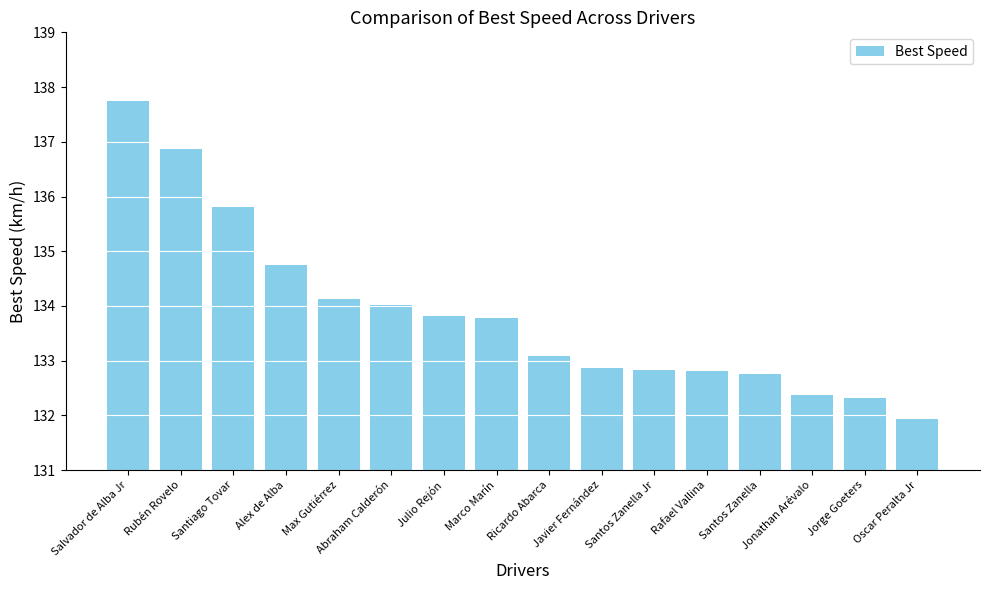

What is the label of the 10th bar from the left?

Javier Fernández